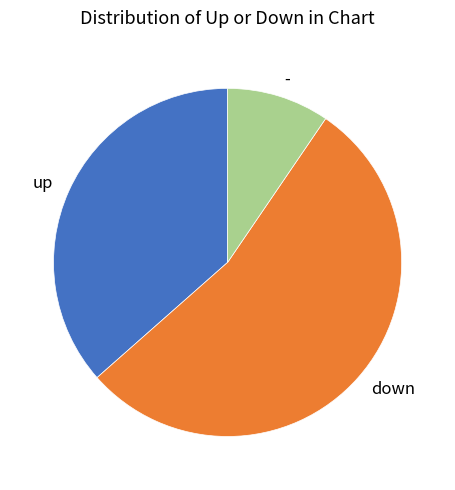

Which has a higher value, - or up?

up